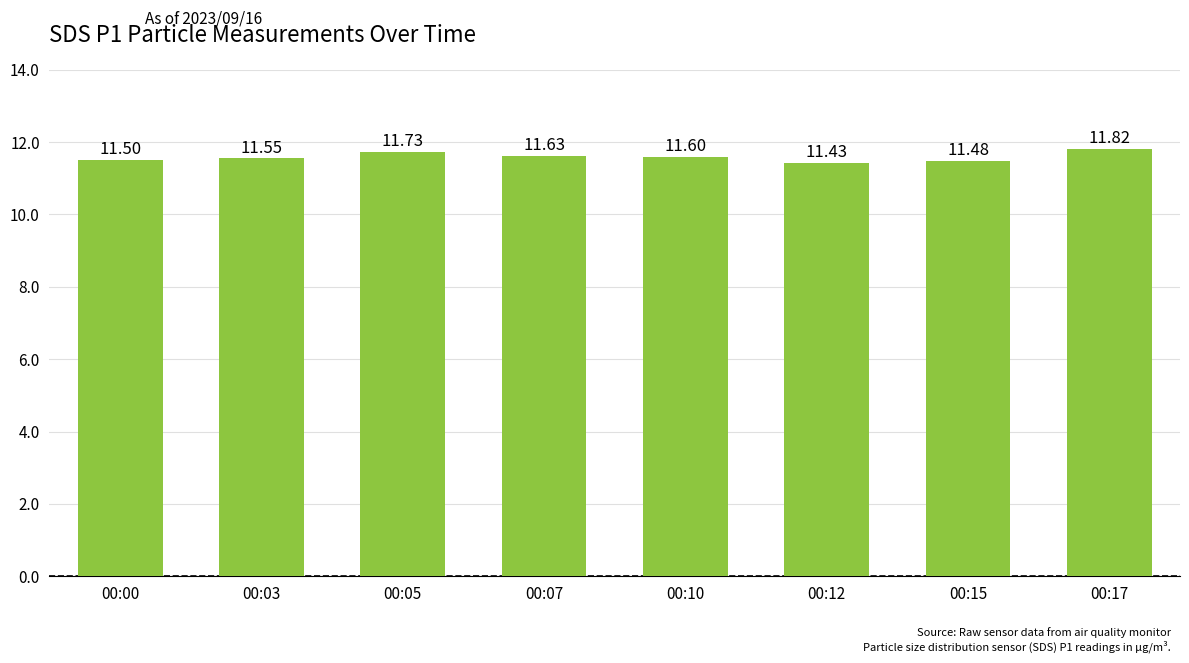

The chart shows a value of 11.6 at 00:07. True or false?

True